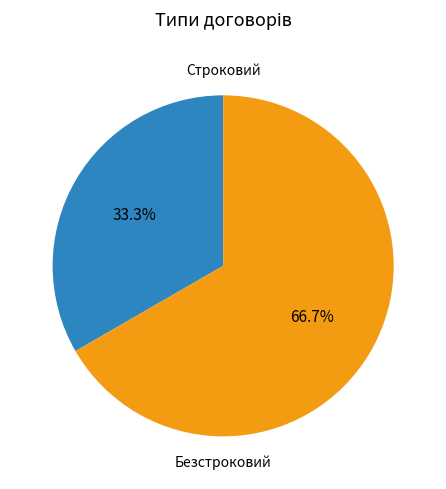

To the nearest percent, what is the difference between the largest and smallest slice percentages?

33%